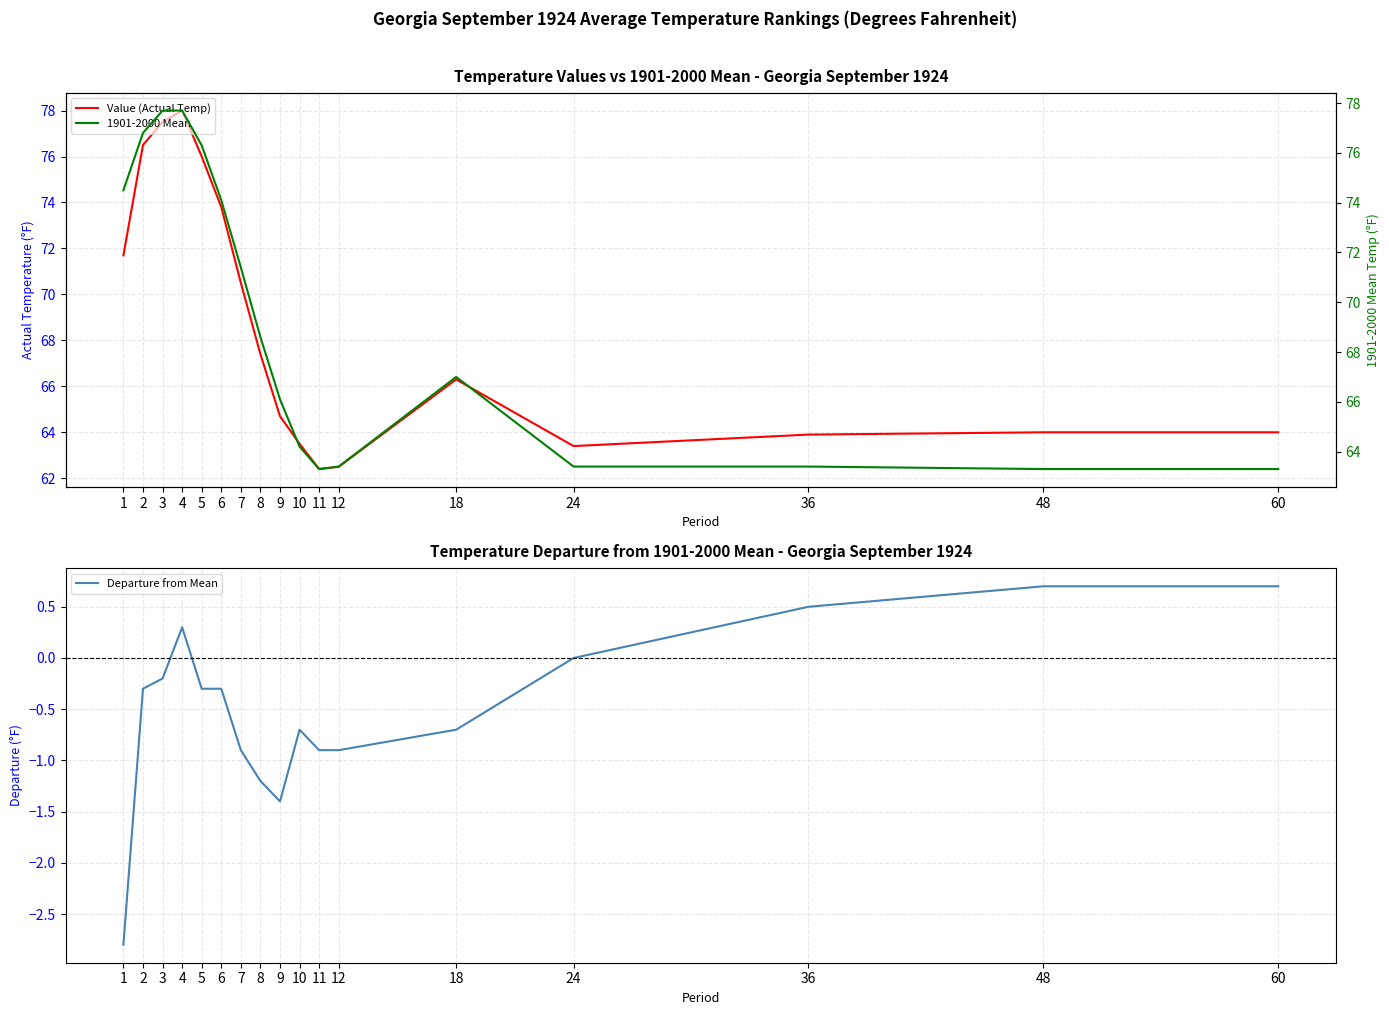

Rank the series by their maximum value, from highest to lowest.

Value (Actual Temp), 1901-2000 Mean, Departure from Mean